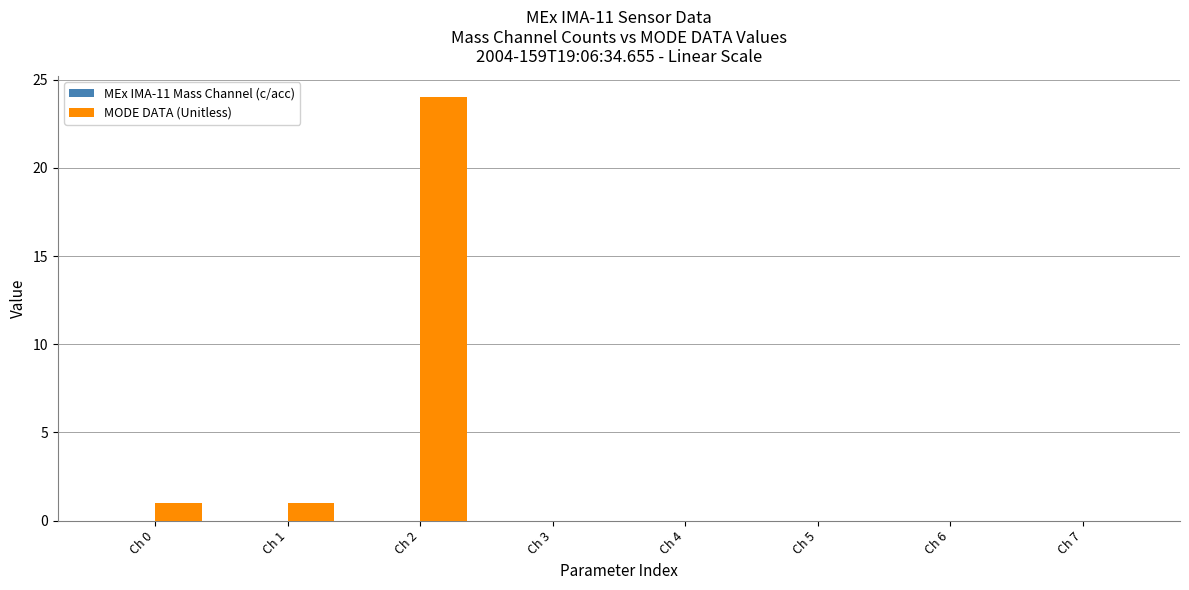

Reading left to right, extract all data points from this chart.

Ch 0=1	Ch 1=1	Ch 2=24	Ch 3=0	Ch 4=0	Ch 5=0	Ch 6=0	Ch 7=0